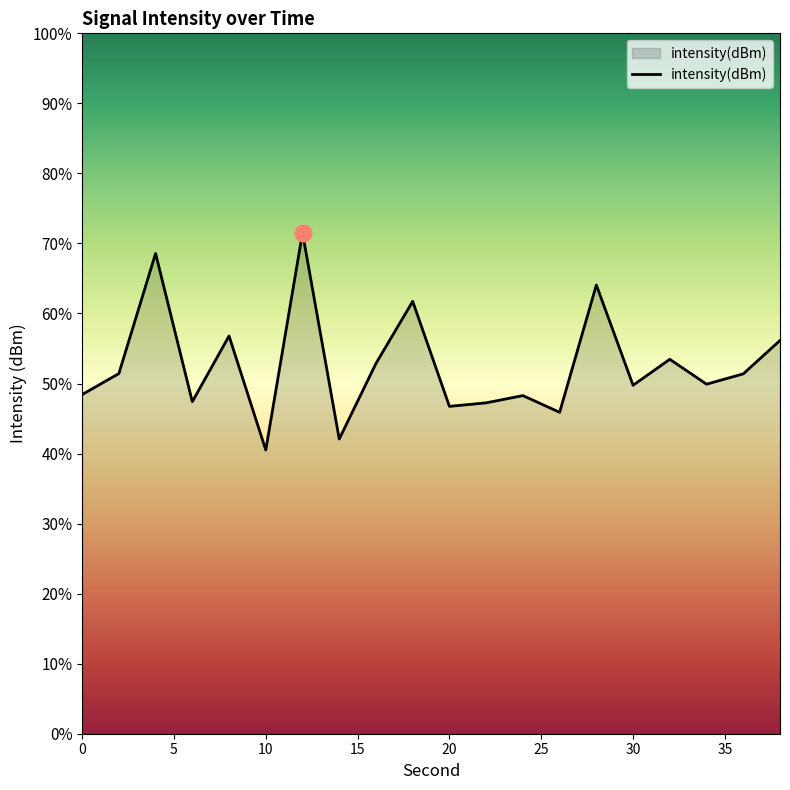

How many interior local valleys (lower than both neighbors) does the data have?

7